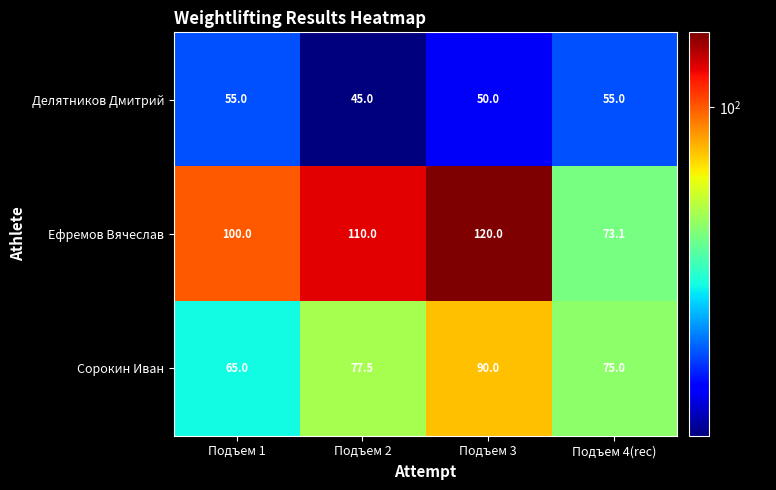

Between Подъем 1 and Подъем 2, which series saw the biggest shift?

Сорокин Иван